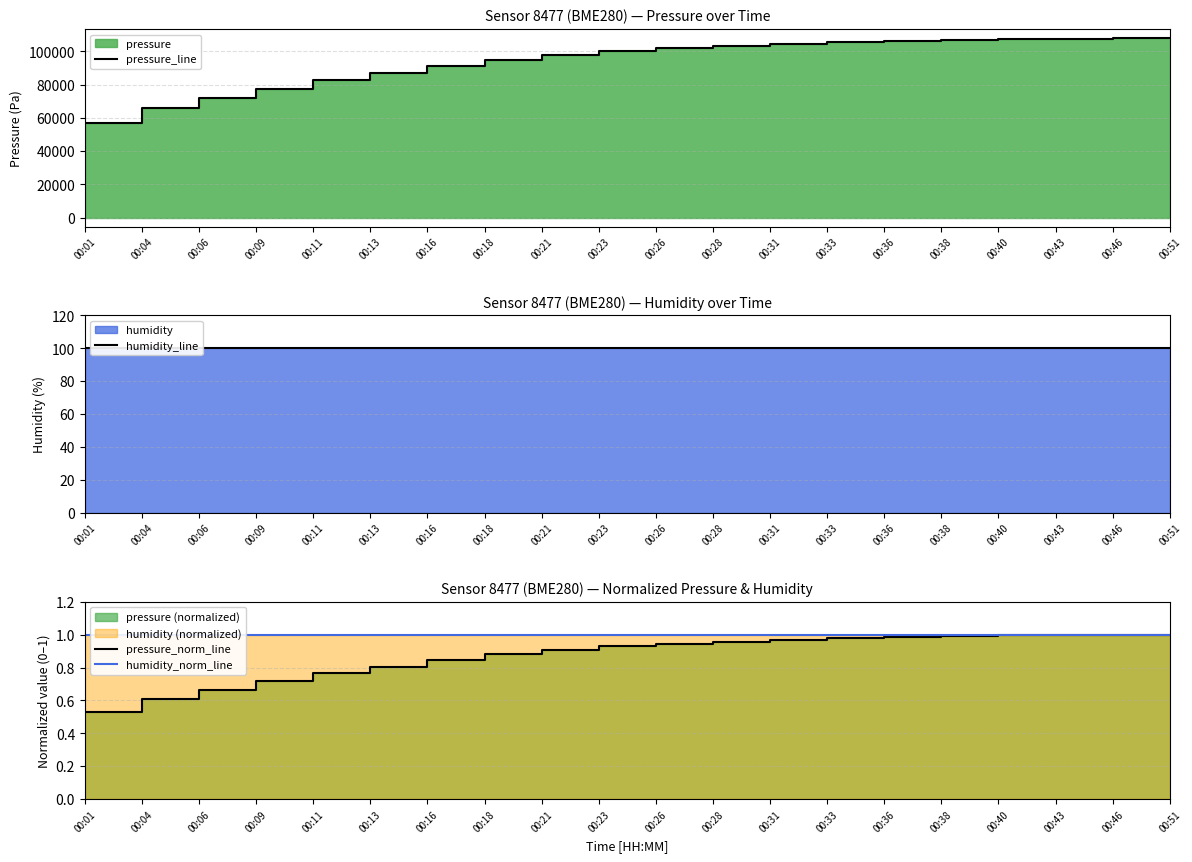

Is the value of humidity_norm_line at 00:01 greater than the value of pressure_line at 00:06?

No